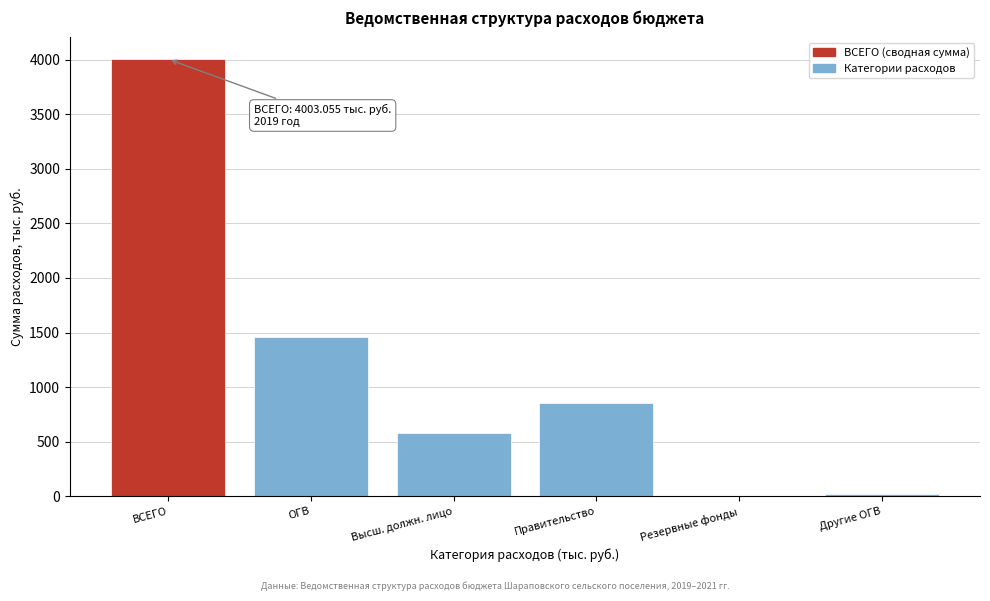

The value at Правительство is 237.1. True or false?

False